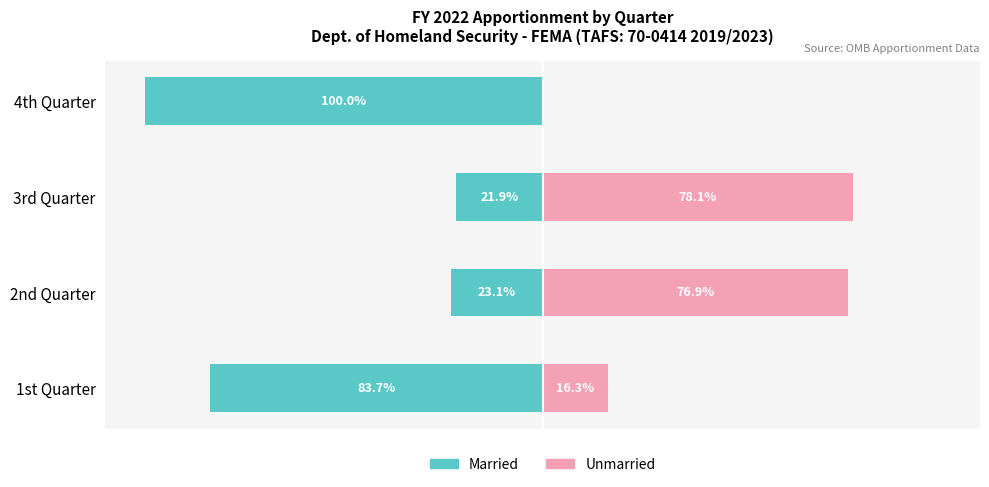

Reading left to right, extract all data points from this chart.

Married: -83.7	-23.1	-21.9	-100.0
Unmarried: 16.3	76.9	78.1	0.0